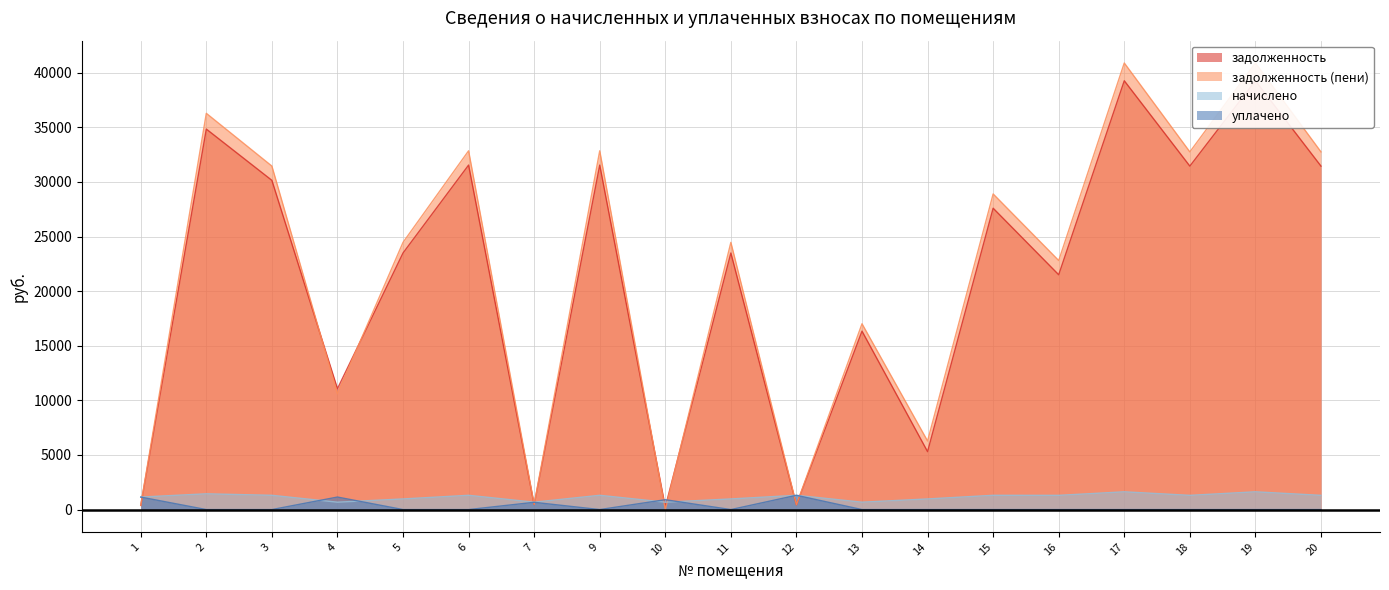

How many lines are shown in the chart?

4